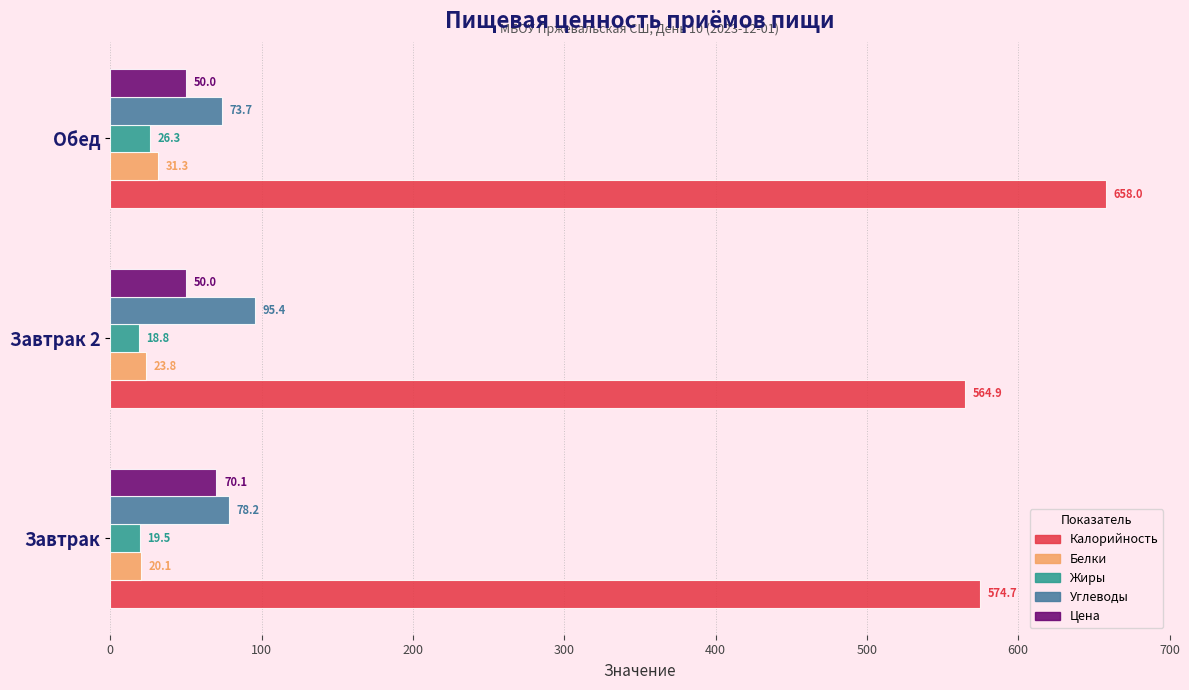

The Калорийность series shows 574.7 at Завтрак. True or false?

True